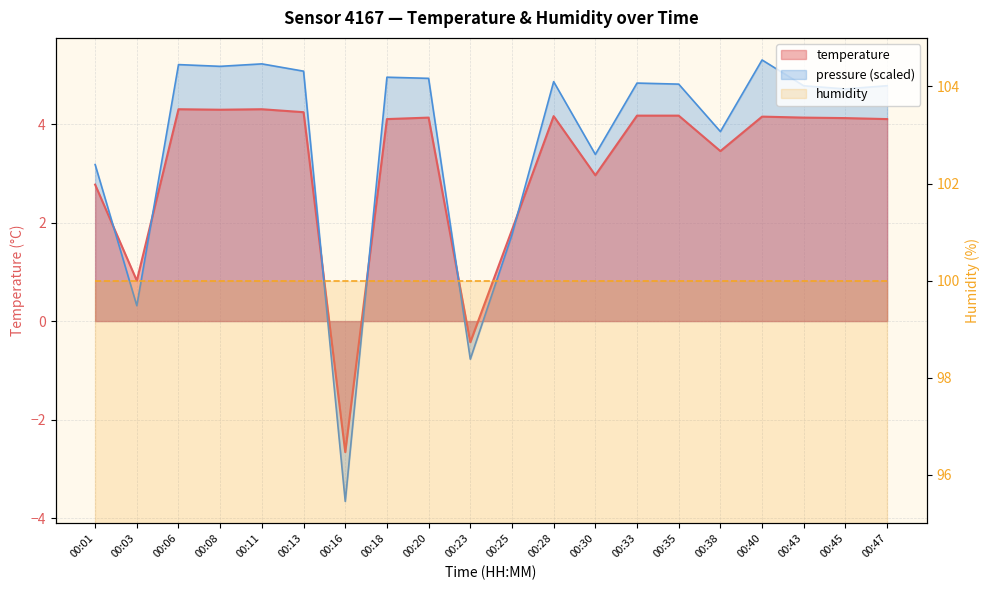

Between 00:01 and 00:03, which series saw the biggest shift?

pressure_norm